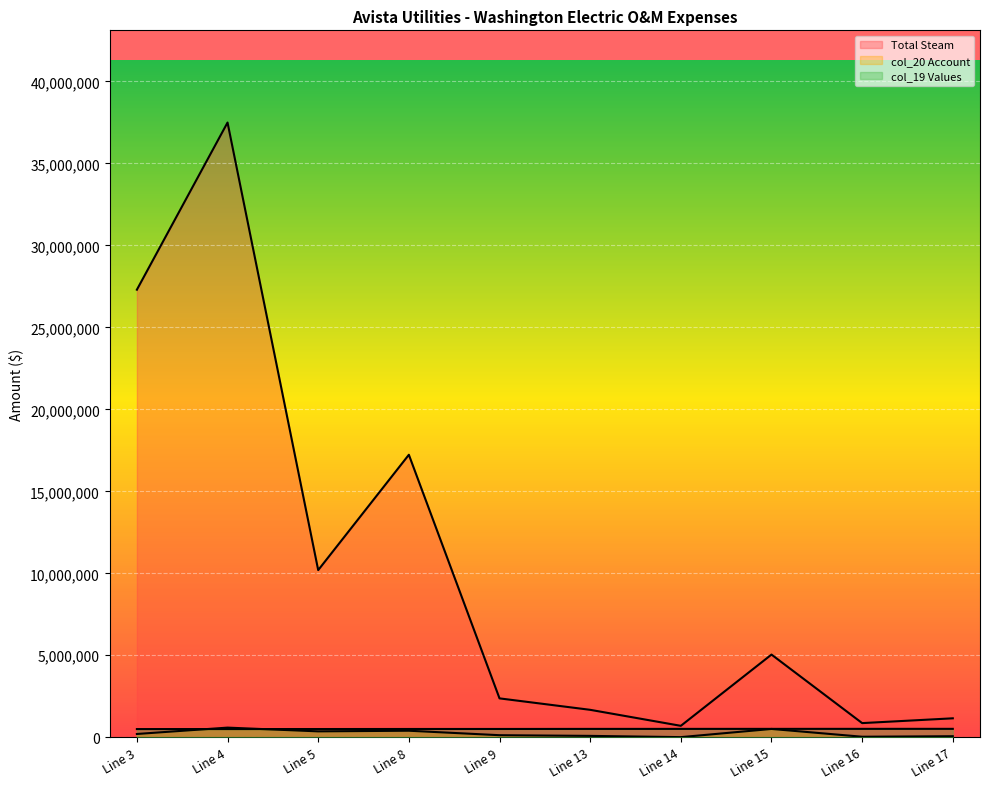

Reading left to right, list all the values displayed in this chart.

Total Steam: 27295134.0	37489827.0	10194693.0	17229428.0	2371843.5	1674198.5	697645.0	5043292.4	863934.8	1155863.0
col_20 Account: 200221.2	588777.0	360144.8	398997.1	126058.4	84479.1	8755.7	507048.2	32973.5	64388.4
col_19 Values: 500000.0	501200.0	502000.0	505000.0	506000.0	510000.0	511000.0	512000.0	513000.0	514000.0